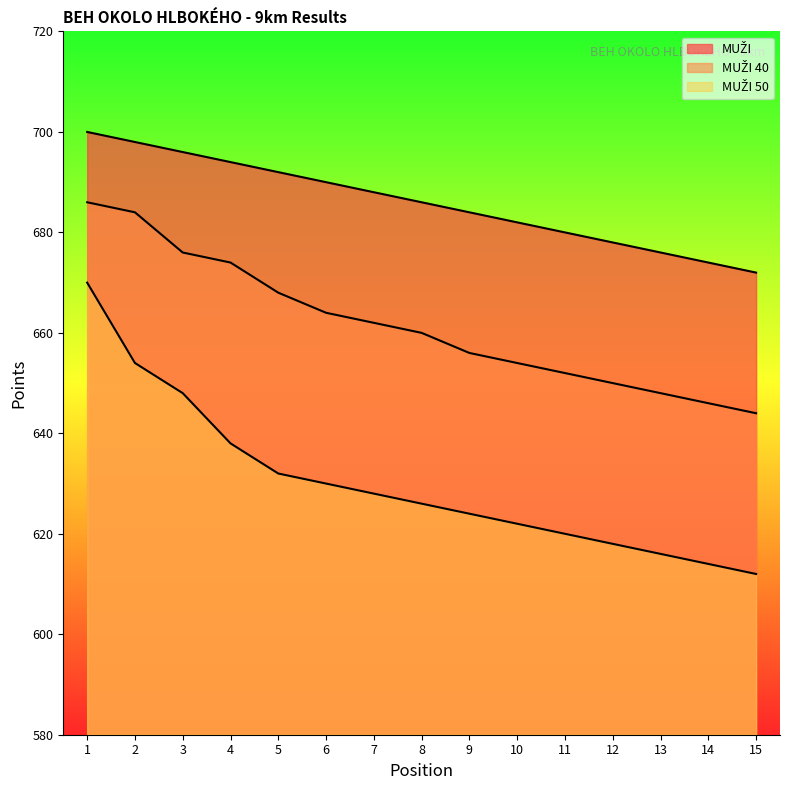

True or false: MUŽI 50 and MUŽI intersect in this chart.

False